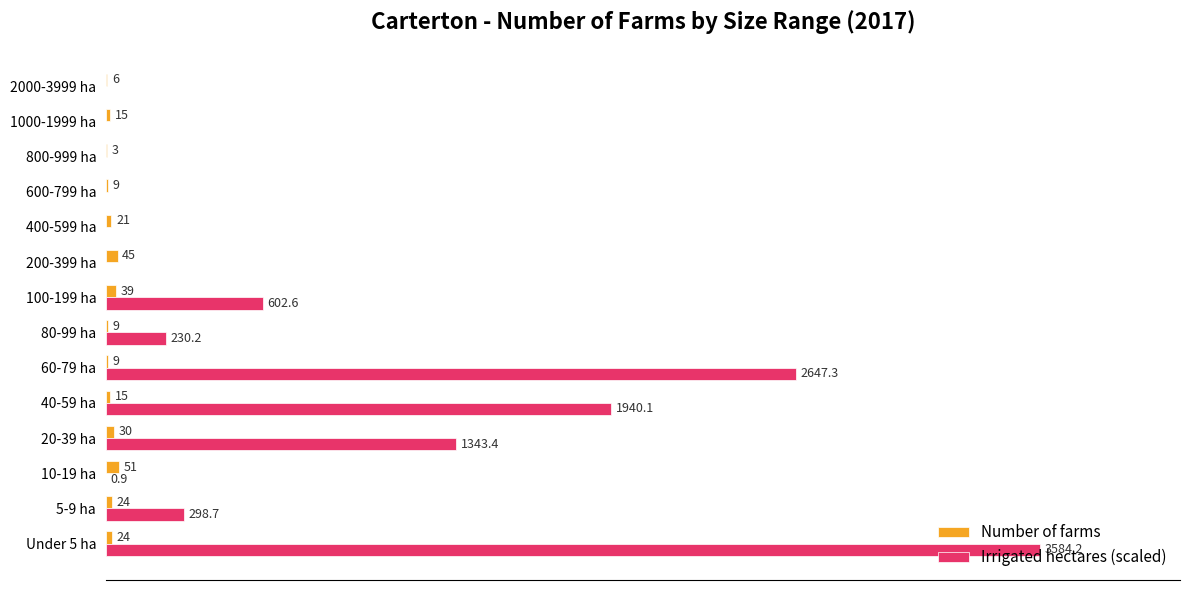

What are all the series names shown in the legend?

Number of farms, Irrigated hectares (scaled)